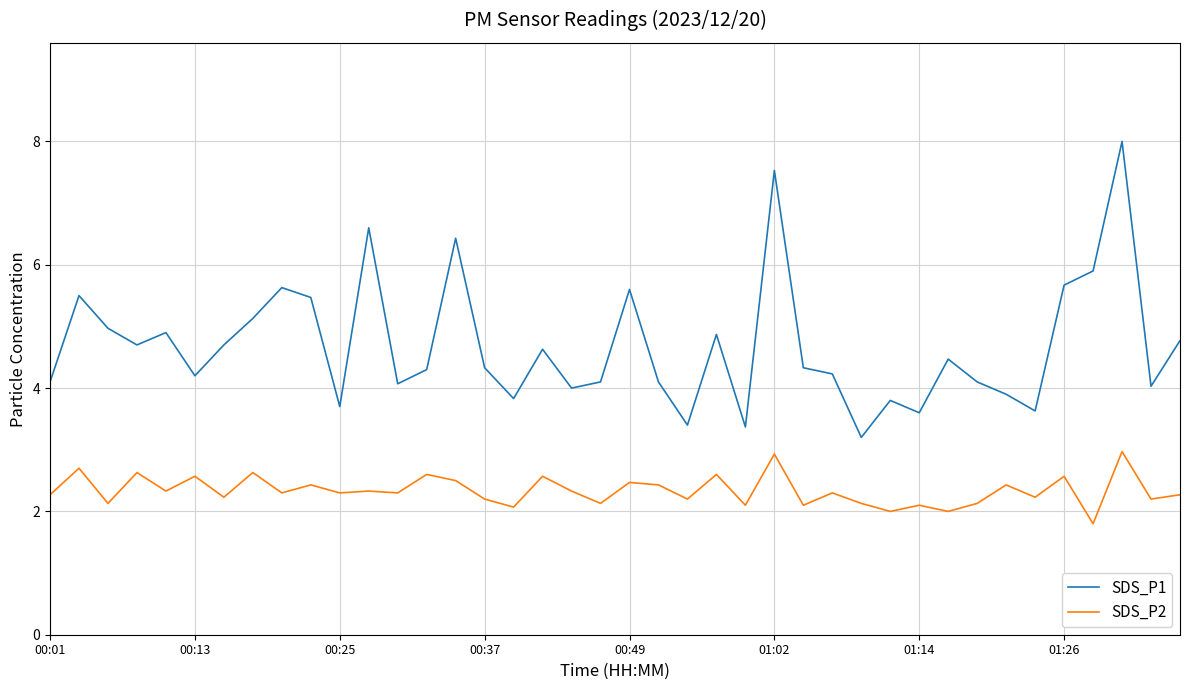

What is the sum of all SDS_P1 values?

187.8